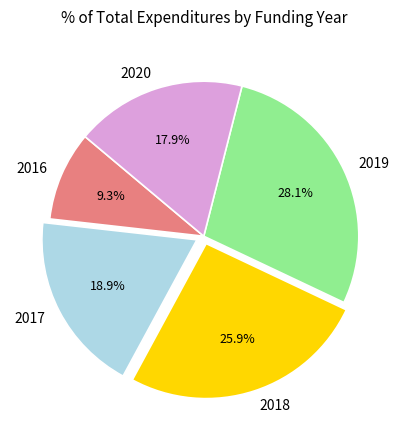

Which slice is the smallest?

2016